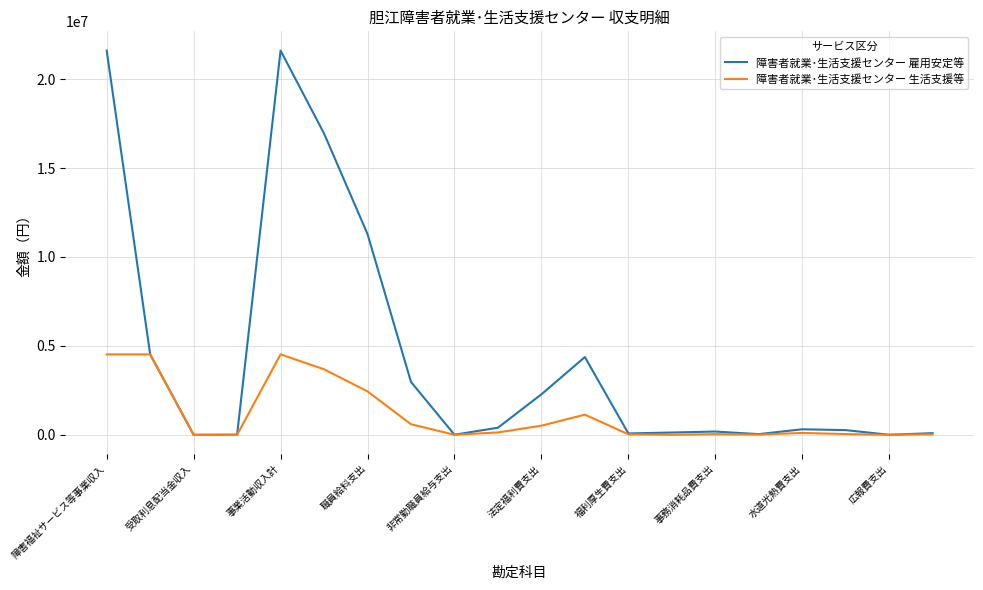

Rank the series by their average value, from lowest to highest.

障害者就業･生活支援センター 生活支援等, 障害者就業･生活支援センター 雇用安定等